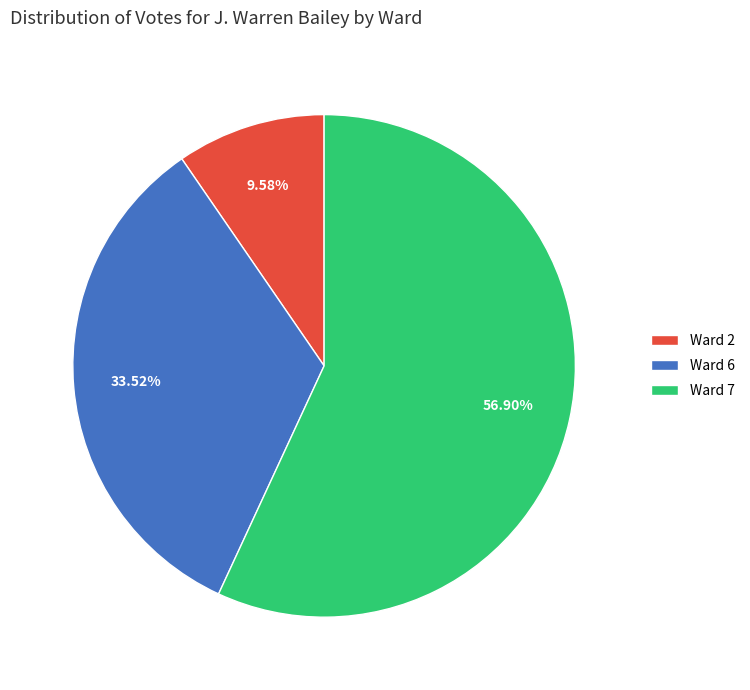

How many slices are in this pie chart?

3